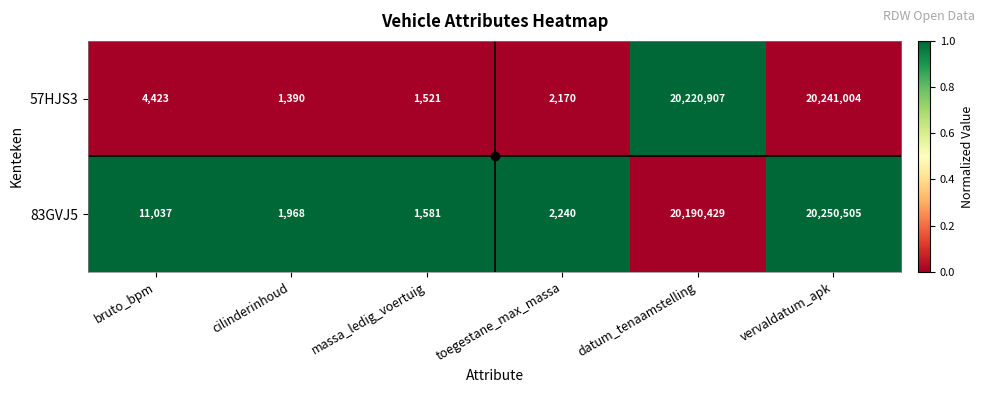

List the series in order of their peak value, lowest first.

57HJS3, 83GVJ5